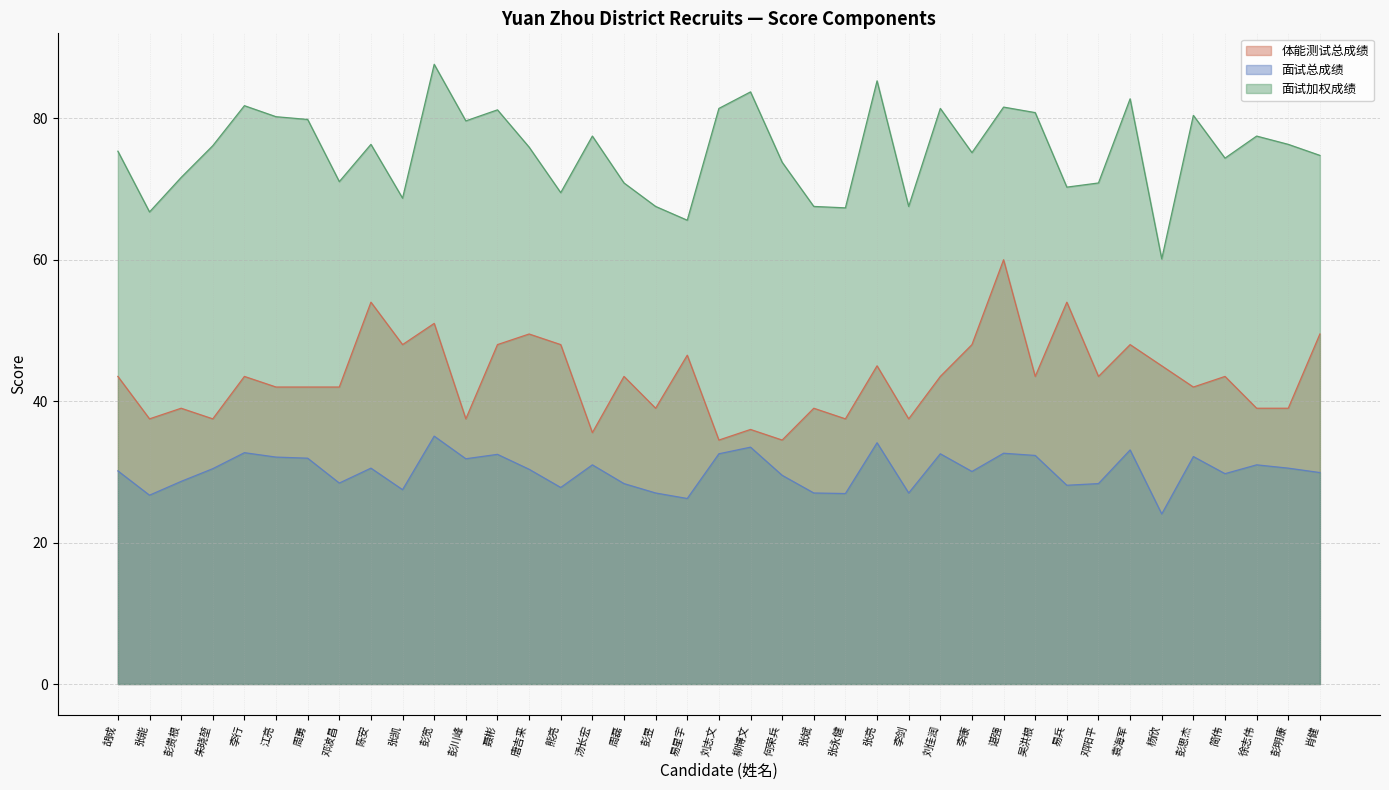

How many distinct data groups are displayed?

3